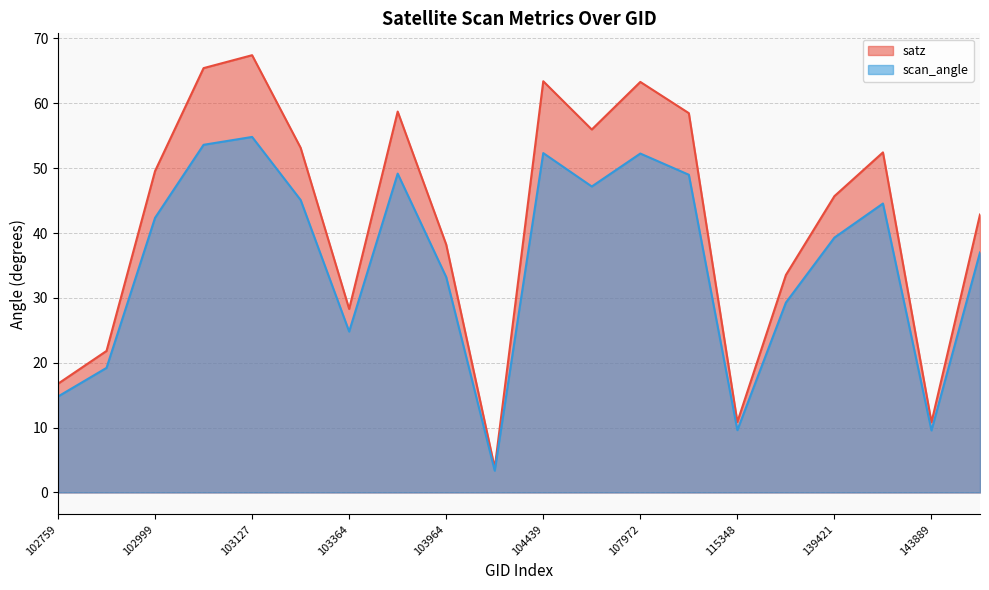

Which category has the highest value in the scan_angle series?

103127